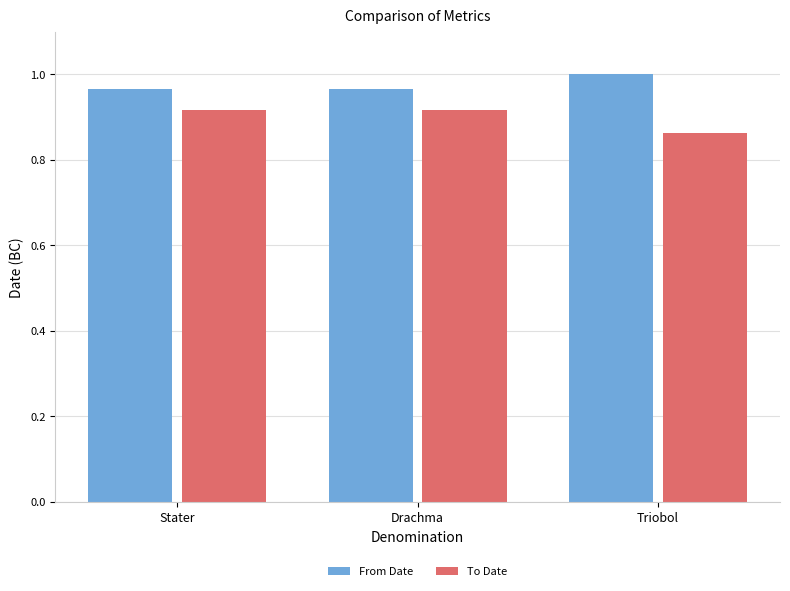

Which category has the highest value in the From Date series?

Triobol